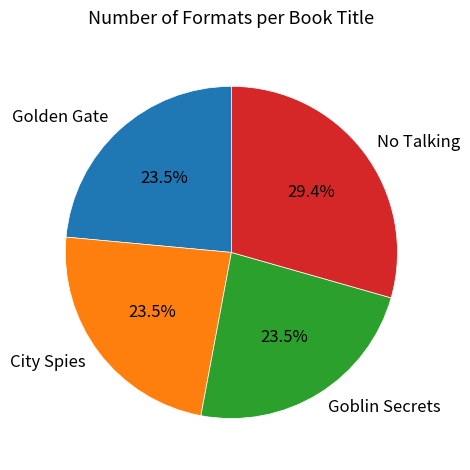

What is the ratio of the value at Goblin Secrets to the value at City Spies?

1.0